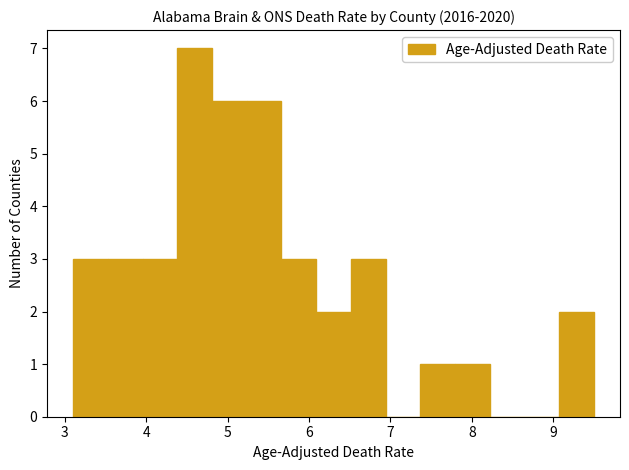

Reading left to right, list every bar in this chart as the range it spans on the x-axis followed by its height. Neither the bar edges nor the heights are printed on the chart, so give them approximately, as read against the axes.

3.1 to 3.5: 3
3.5 to 4.0: 3
4.0 to 4.4: 3
4.4 to 4.8: 7
4.8 to 5.2: 6
5.2 to 5.7: 6
5.7 to 6.1: 3
6.1 to 6.5: 2
6.5 to 6.9: 3
6.9 to 7.4: 0
7.4 to 7.8: 1
7.8 to 8.2: 1
8.2 to 8.6: 0
8.6 to 9.1: 0
9.1 to 9.5: 2